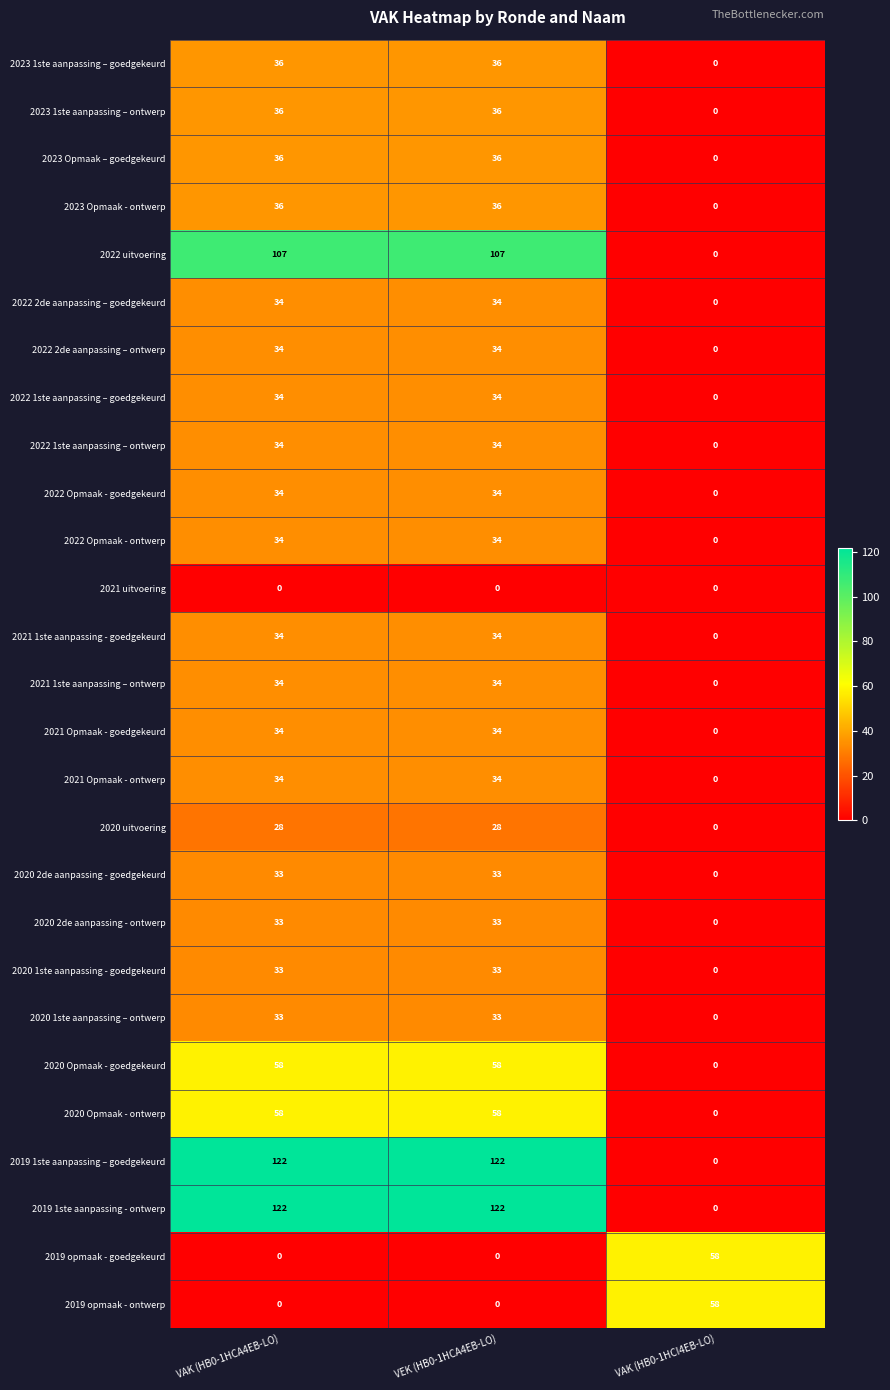

What is the spread (max minus min) of values at VAK (HB0-1HCA4EB-LO)?

122